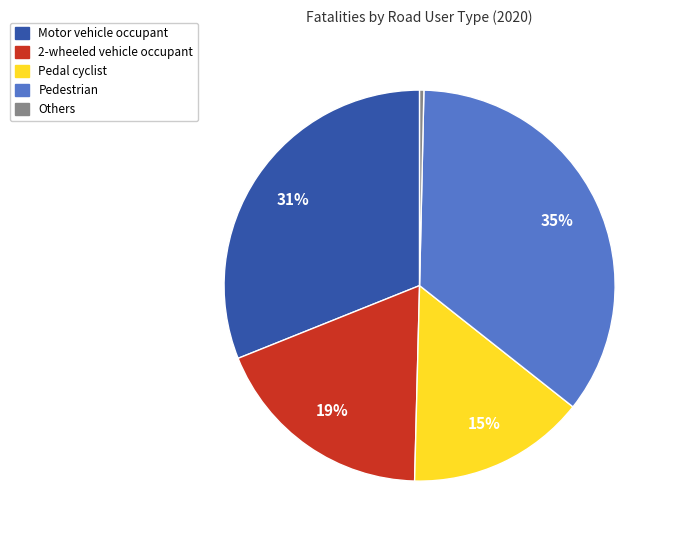

True or false: Others accounts for 10% of the total.

False